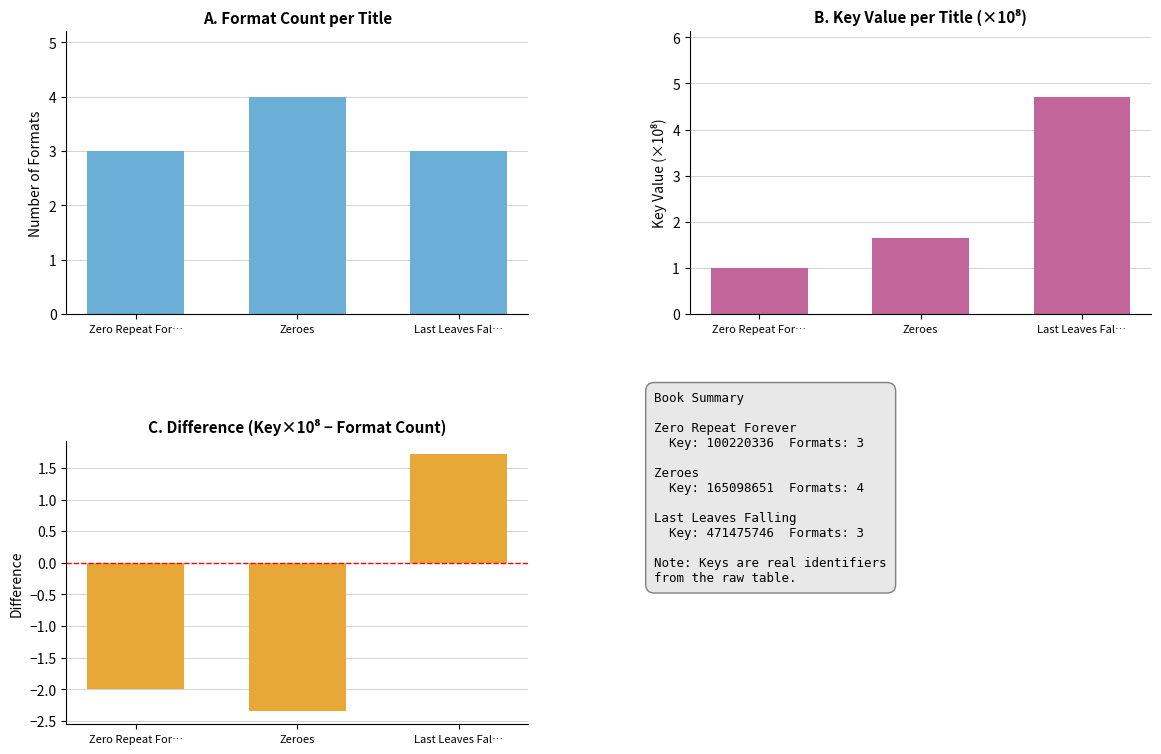

Reading right to left, transcribe all the data shown in this chart.

Format Count: Last Leaves Fal…=3.0	Zeroes=4.0	Zero Repeat For…=3.0
Key (×10⁸): Last Leaves Fal…=4.7	Zeroes=1.7	Zero Repeat For…=1.0
Difference (Key×10⁸ − Formats): Last Leaves Fal…=1.7	Zeroes=-2.3	Zero Repeat For…=-2.0